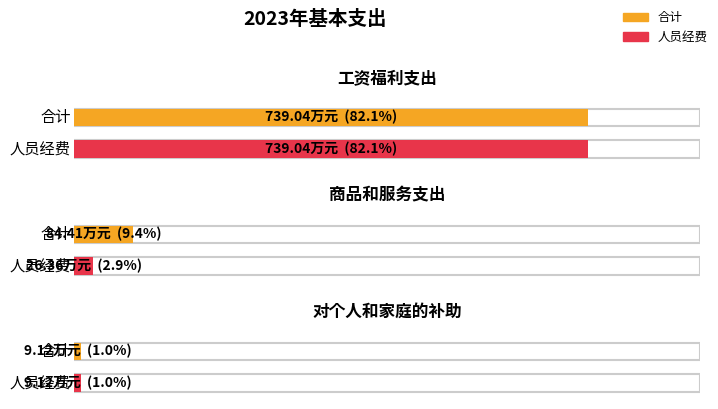

Reading right to left, extract all data points from this chart.

合计: 对个人和家庭的补助=9.1	商品和服务支出=84.4	工资福利支出=739.0
人员经费: 对个人和家庭的补助=9.1	商品和服务支出=26.4	工资福利支出=739.0